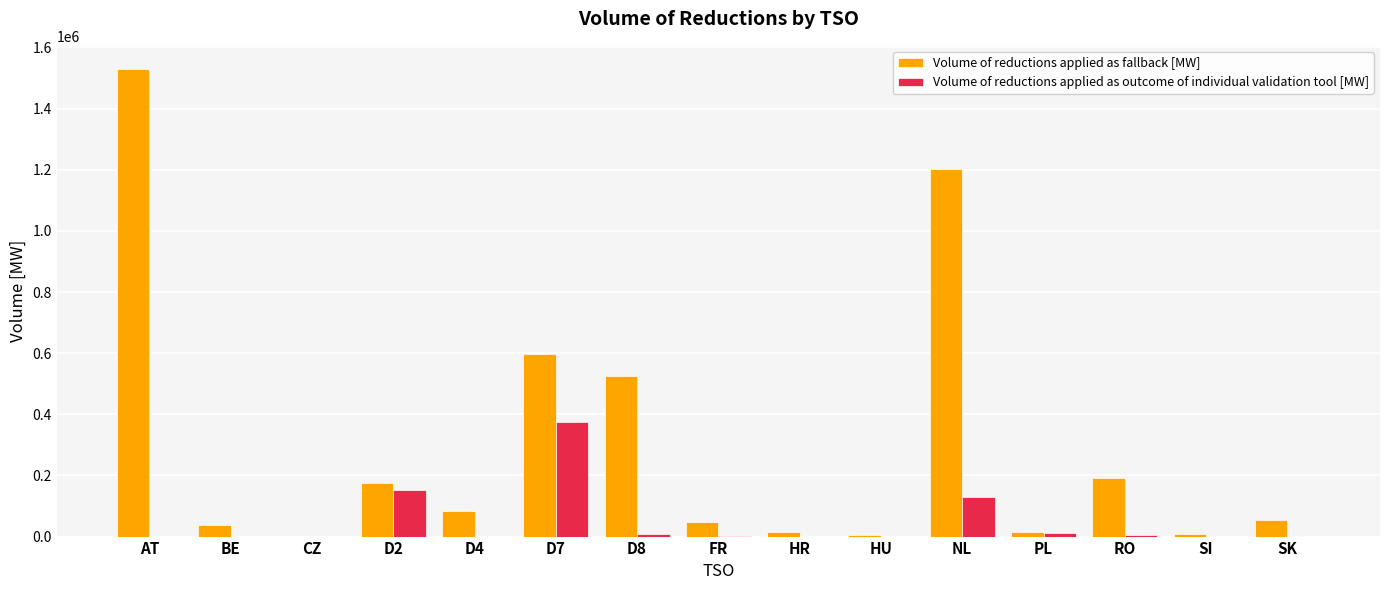

What are all the series names shown in the legend?

Volume of reductions applied as fallback [MW], Volume of reductions applied as outcome of individual validation tool [MW]